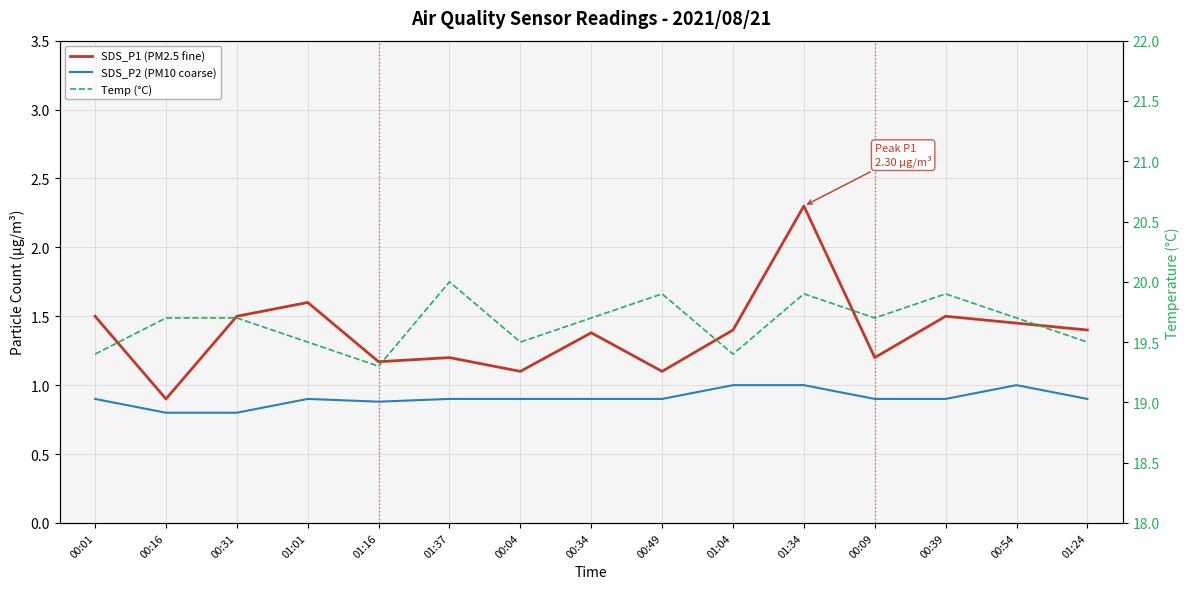

List the labels in order of SDS_P2 (PM10 coarse) value, smallest first.

00:16, 00:31, 01:16, 00:01, 01:01, 01:37, 00:04, 00:34, 00:49, 00:09, 00:39, 01:24, 01:04, 01:34, 00:54